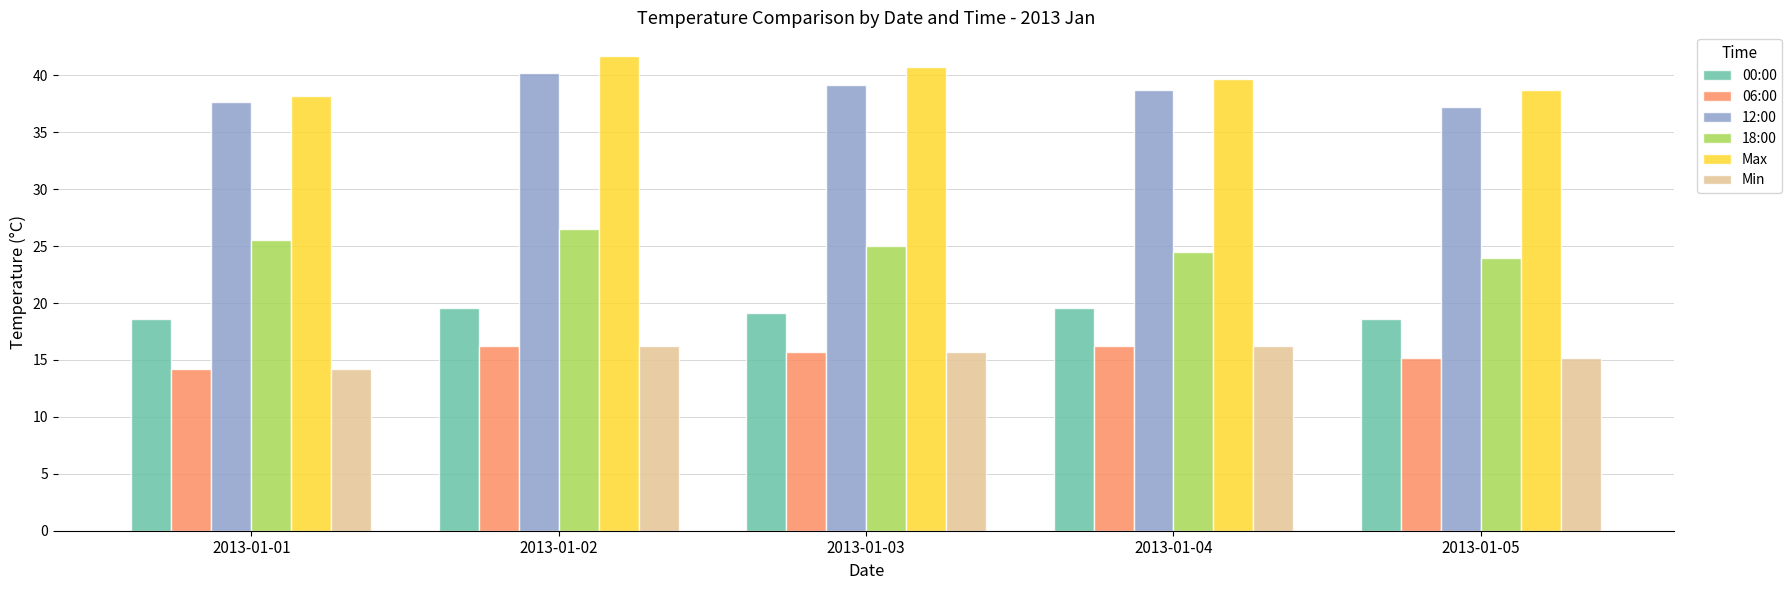

How many data points in Max are above 39?

3